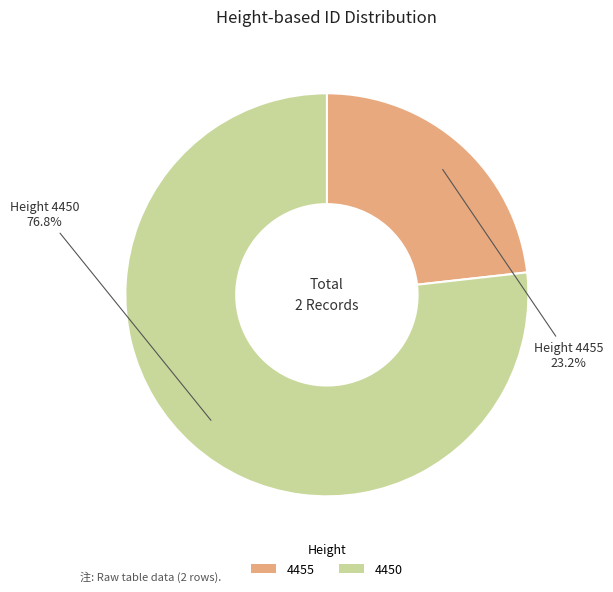

True or false: 4450 accounts for 77% of the total.

True